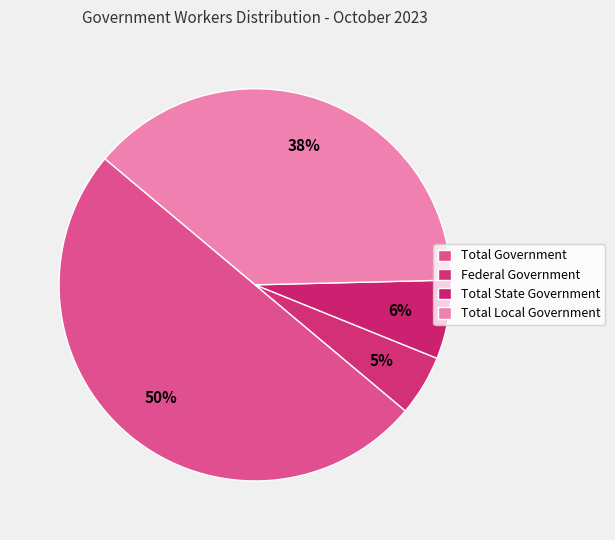

Count the number of slices in the pie.

4